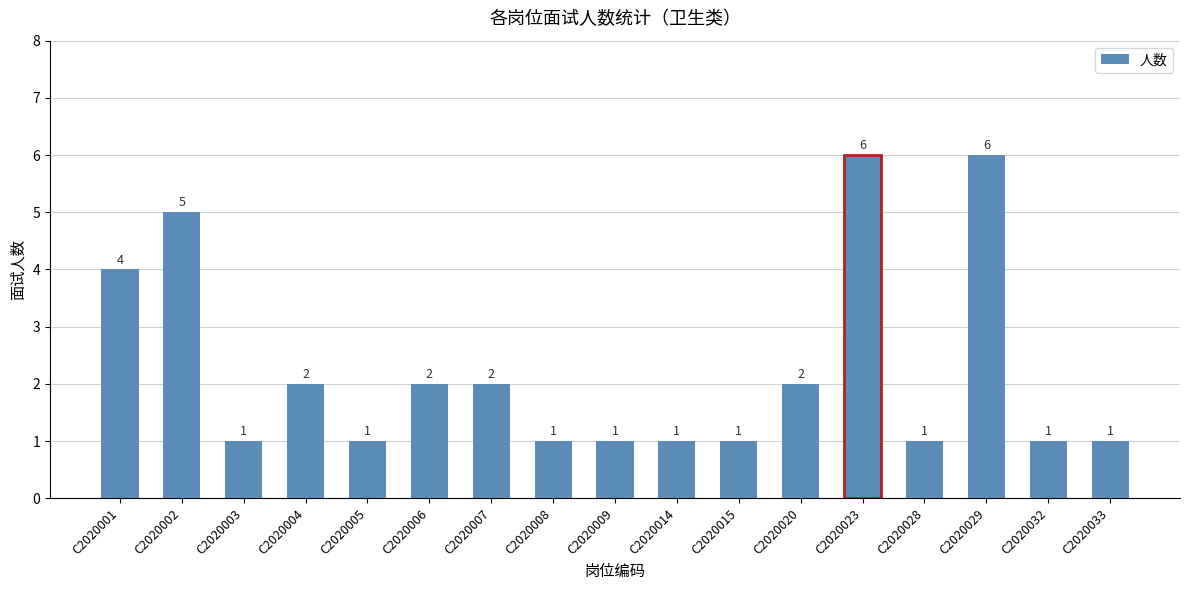

What is the difference between the values at C2020020 and C2020032?

1